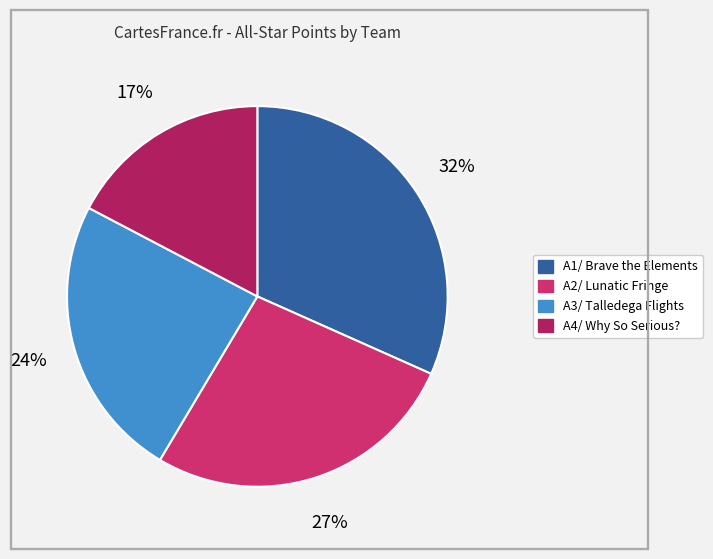

Is it true that A4/ Why So Serious? is 30% of the pie?

False